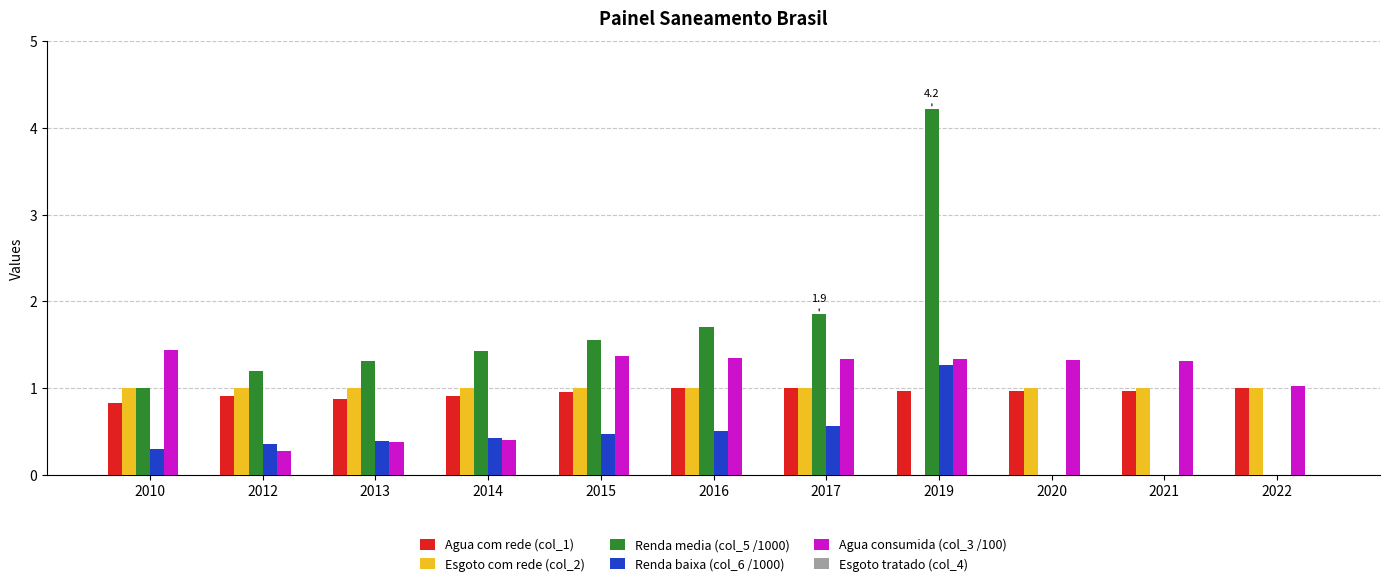

What is the sum of all Renda media (col_5 /1000) values?

14.3